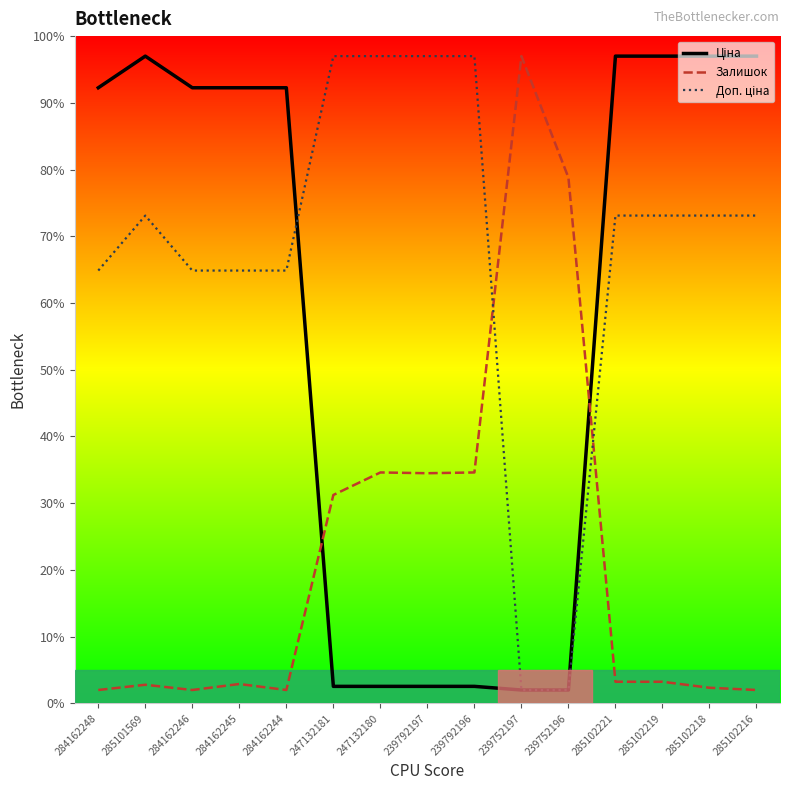

The value of Залишок at 285102219 is 3.2. True or false?

True